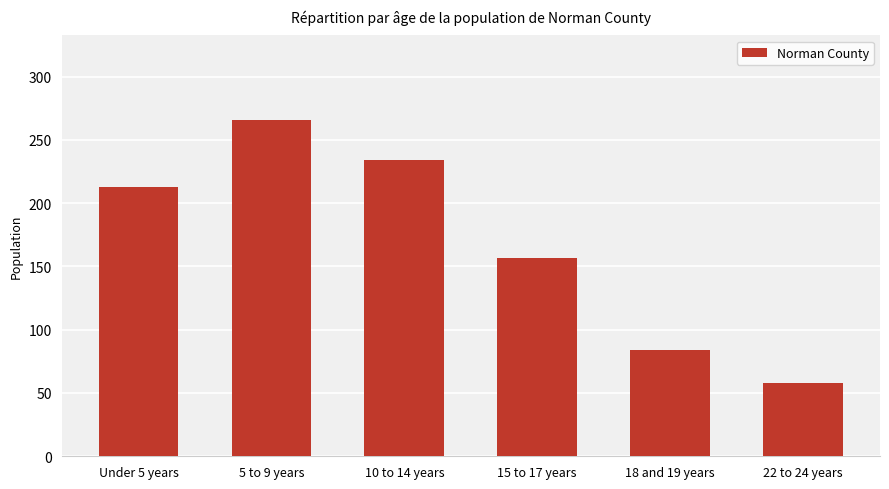

Reading left to right, list all the values displayed in this chart.

Under 5 years=213	5 to 9 years=266	10 to 14 years=234	15 to 17 years=157	18 and 19 years=84	22 to 24 years=58